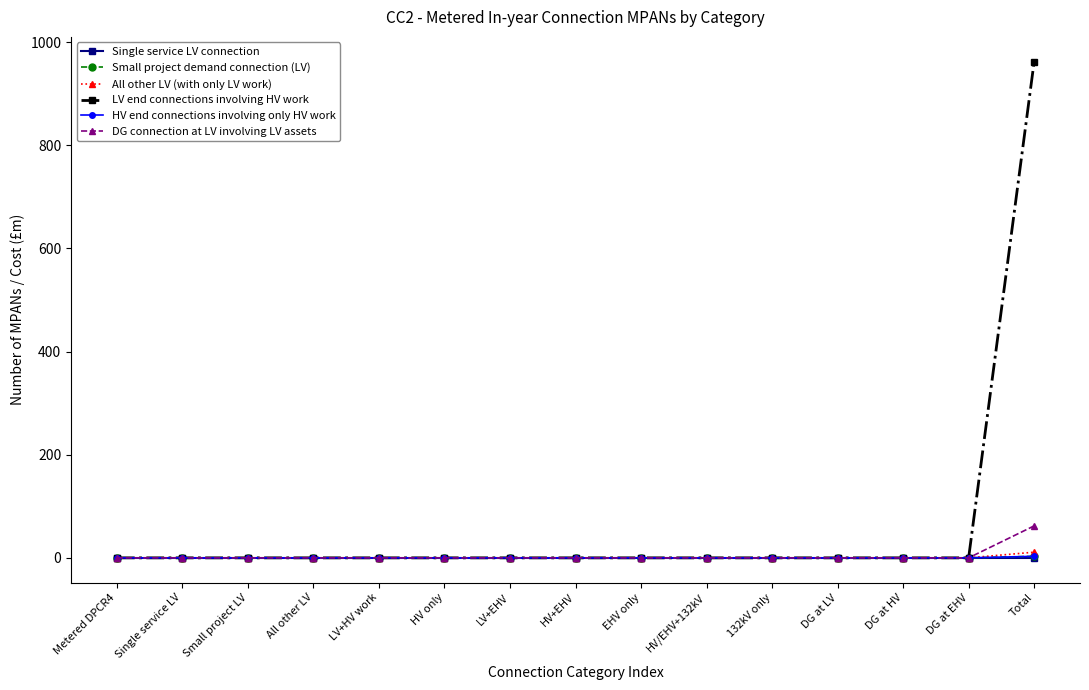

At which label is LV end connections involving HV work closest to 481?

Metered DPCR4